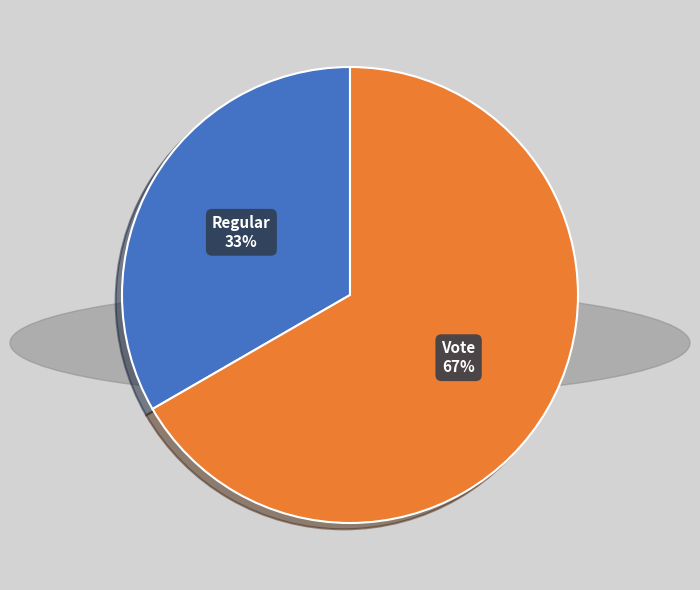

Combined, do Vote and Regular account for over 50%?

Yes